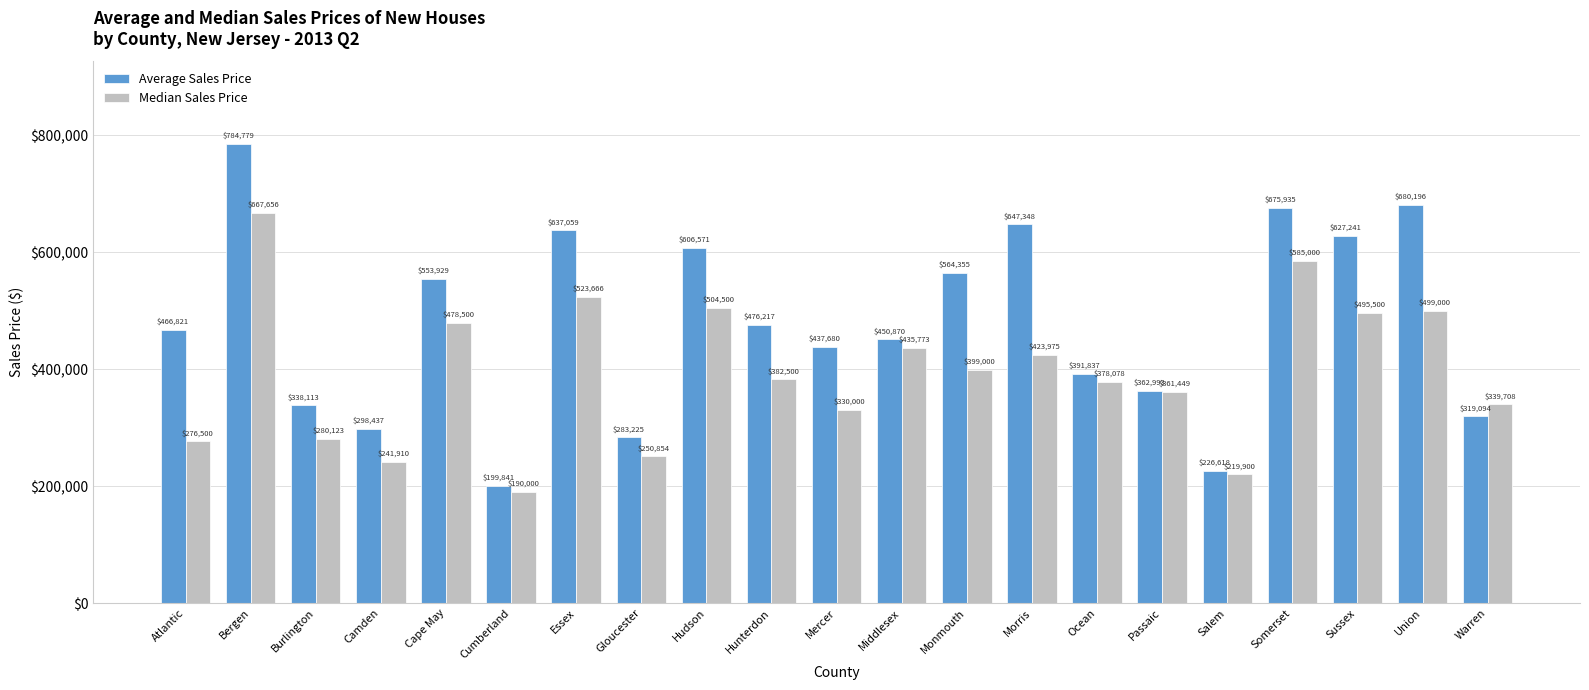

Where is Median Sales Price nearest to the value 428828?

Morris